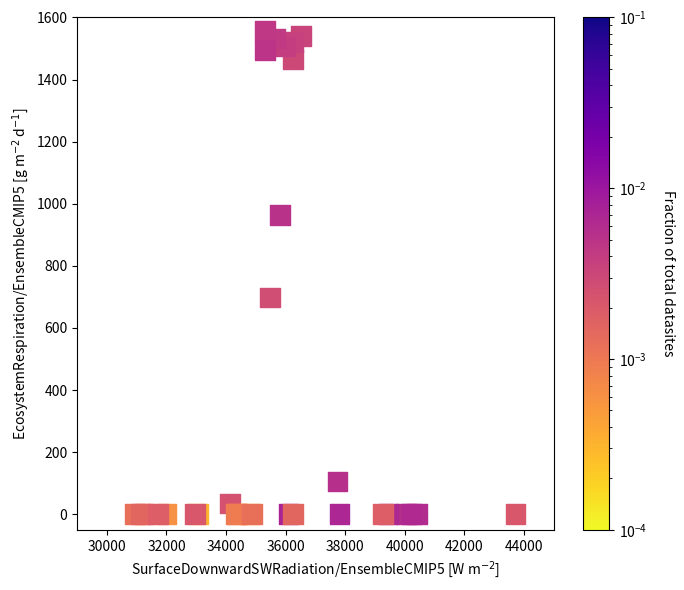

What Y value in the scatter plot is closest to 779?

698.3